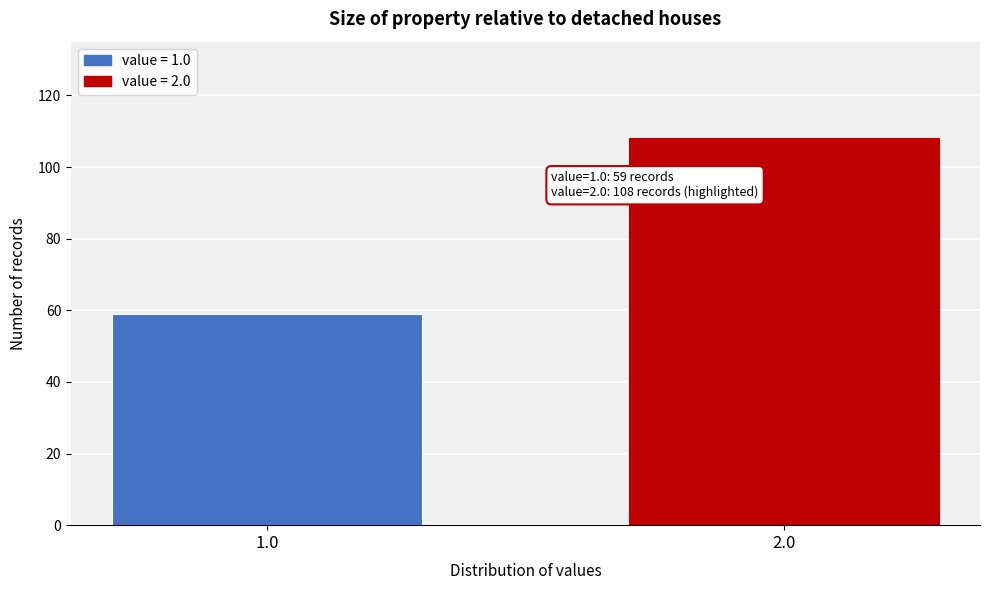

Reading left to right, what are all the values shown in this chart?

59	108